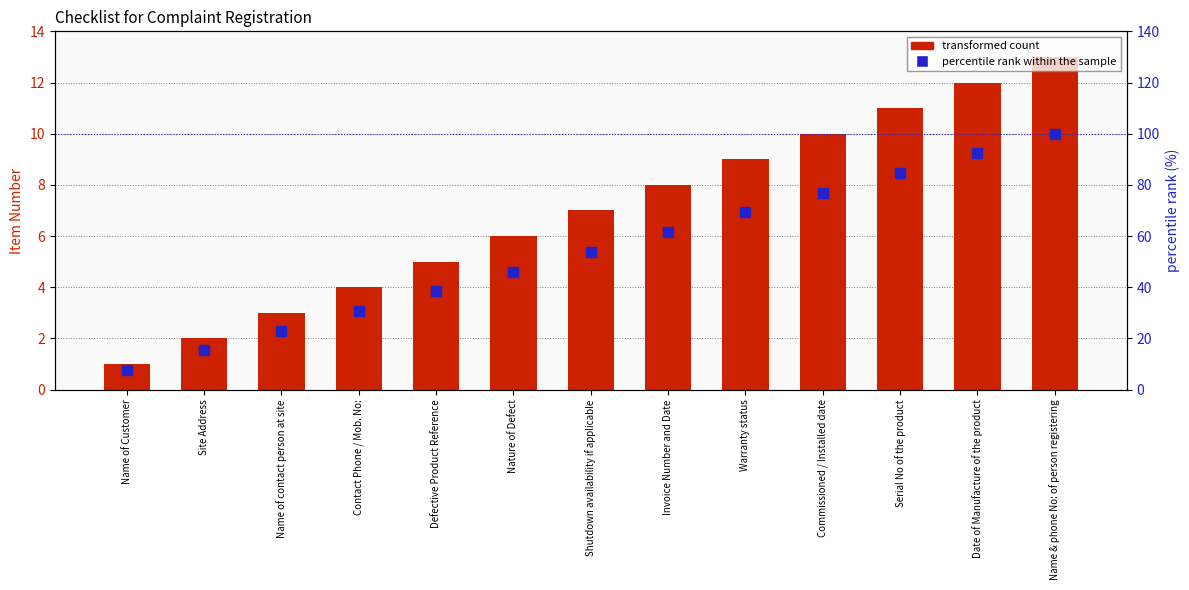

Rank the series by their maximum value, from highest to lowest.

percentile rank within the sample, Checklist Item Number